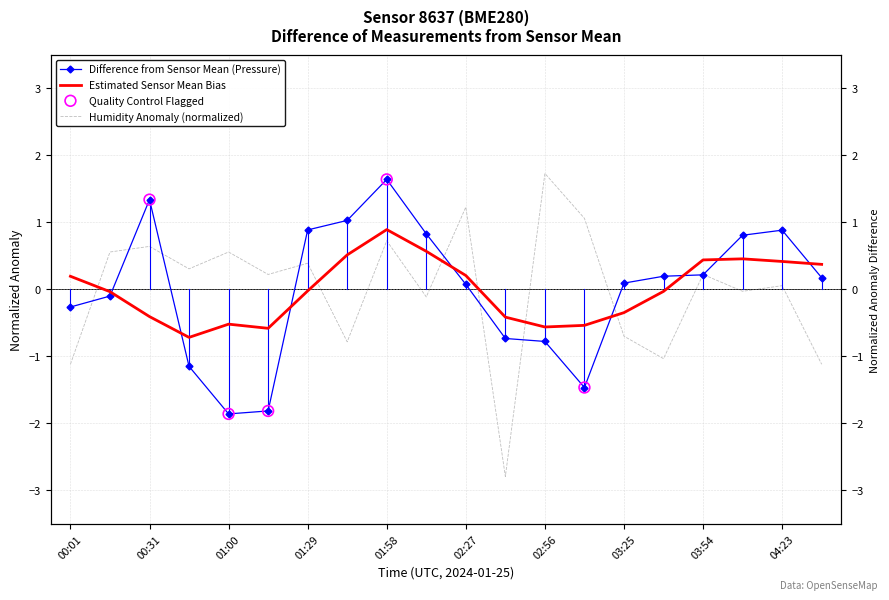

Is the value of pressure at 03:25 greater than the value of humidity at 00:31?

No